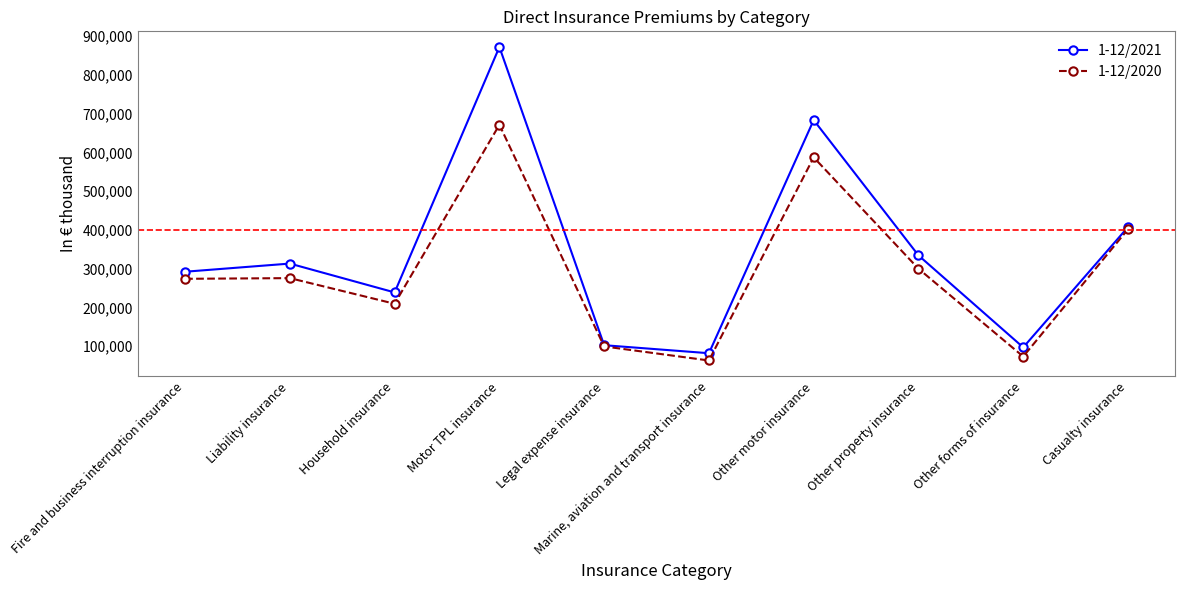

In 1-12/2020, how many points are higher than both neighbors (excluding endpoints)?

3